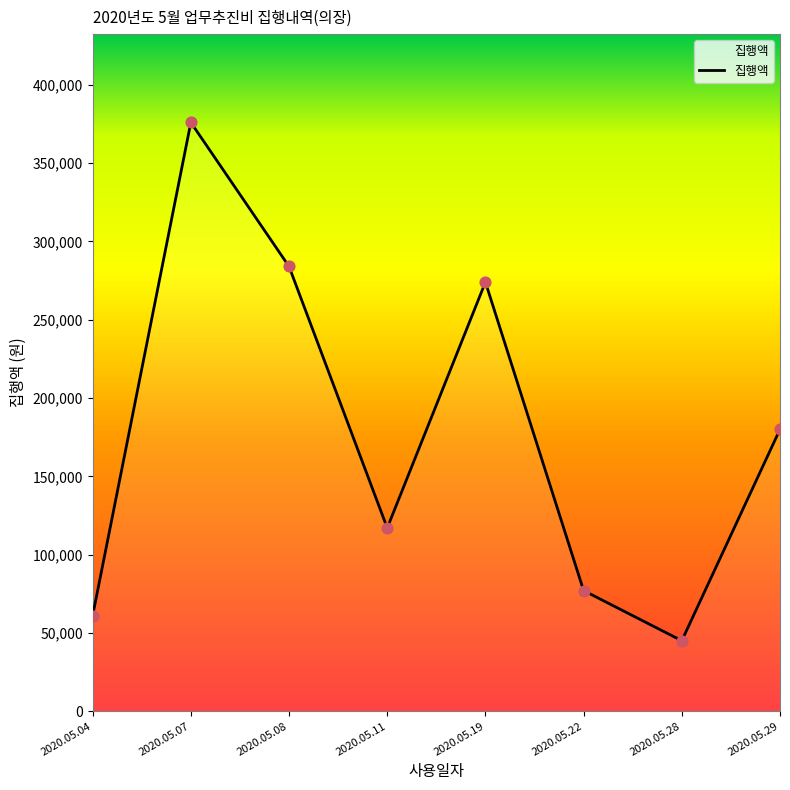

Approximately how many times larger is the value at 2020.05.07 compared to 2020.05.08?

1.3